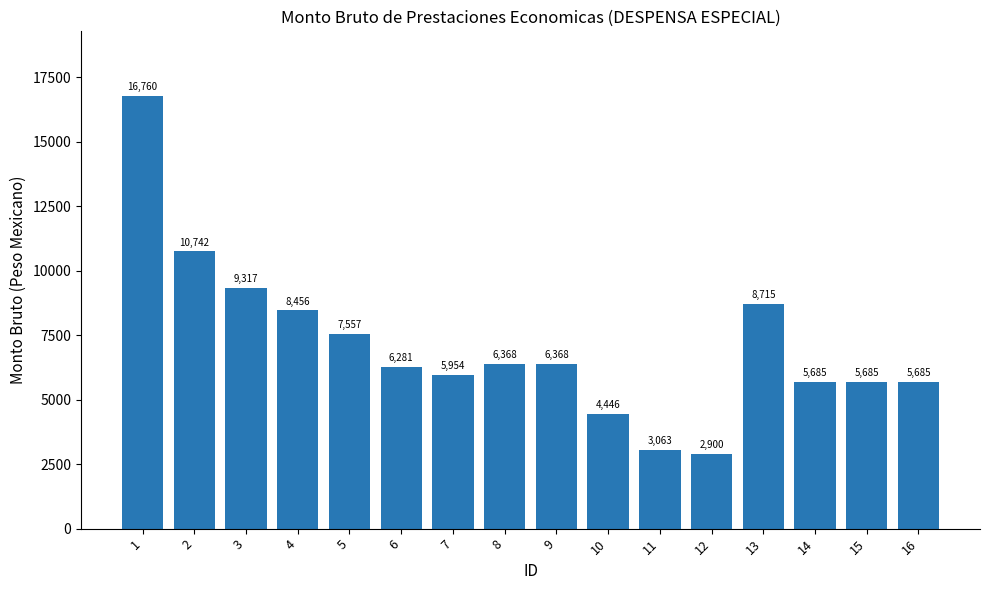

Approximately how many times larger is the value at 4 compared to 11?

2.8